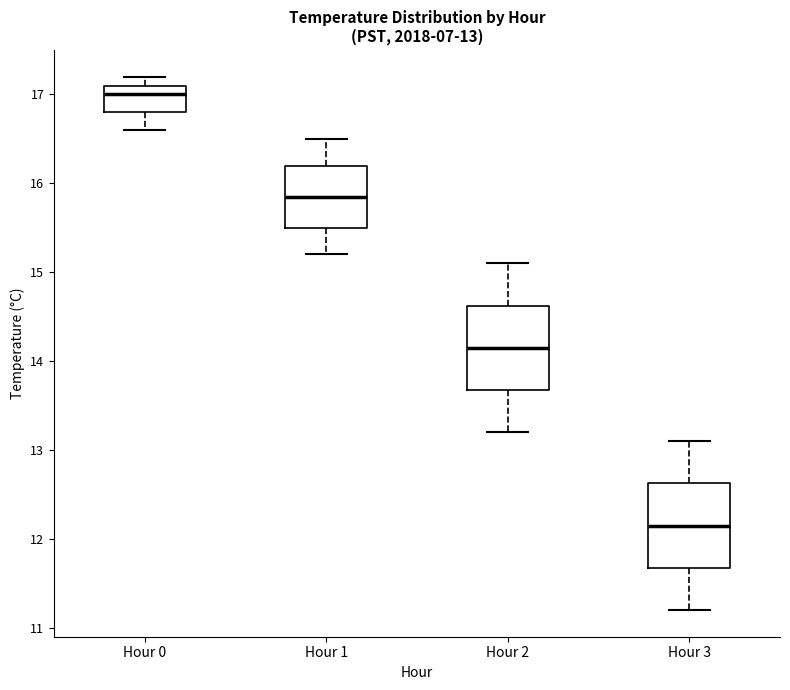

Which box's median line is the lowest?

Hour 3